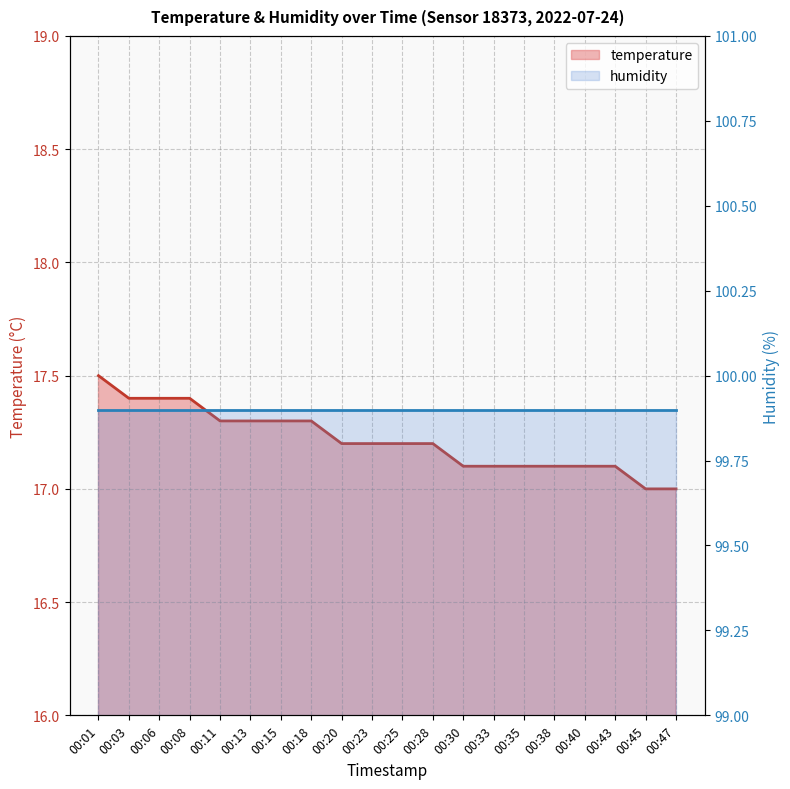

True or false: humidity and temperature cross at least once.

False